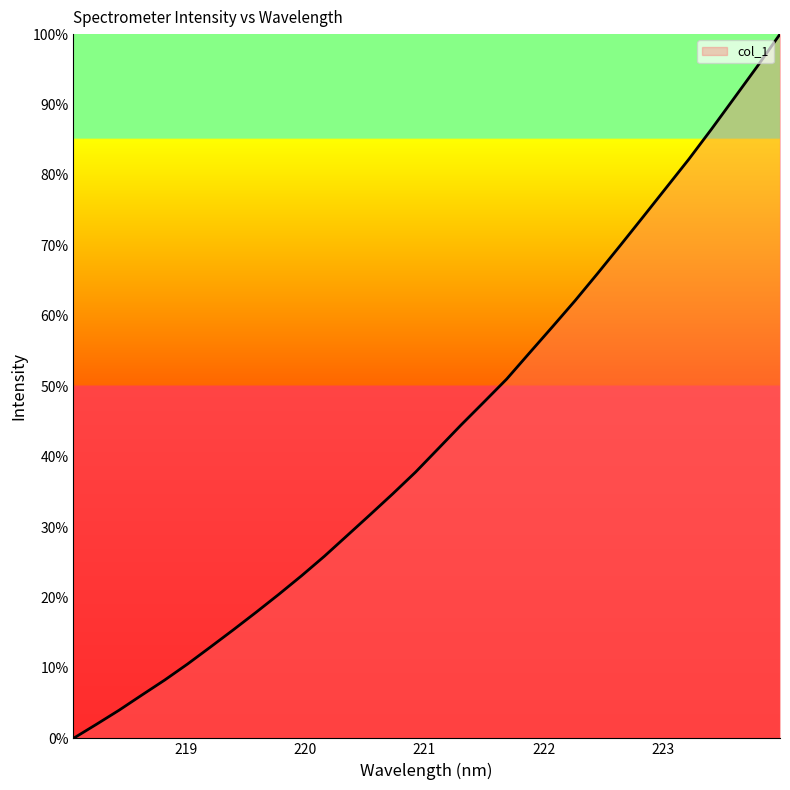

Reading right to left, extract all data points from this chart.

100.0	95.4	91.0	86.6	82.3	78.2	74.1	70.1	66.1	62.1	58.4	54.7	51.0	47.8	44.5	41.2	37.8	34.7	31.7	28.8	25.9	23.1	20.4	17.9	15.4	13.0	10.5	8.3	6.1	4.0	2.0	0.0